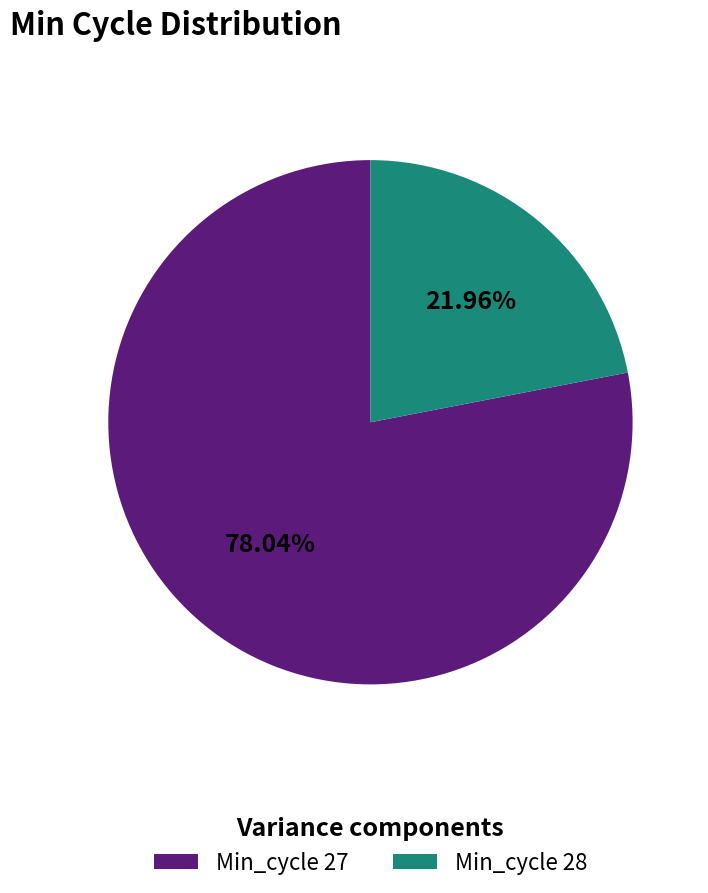

Rank the categories by value from lowest to highest.

Min_cycle 28, Min_cycle 27